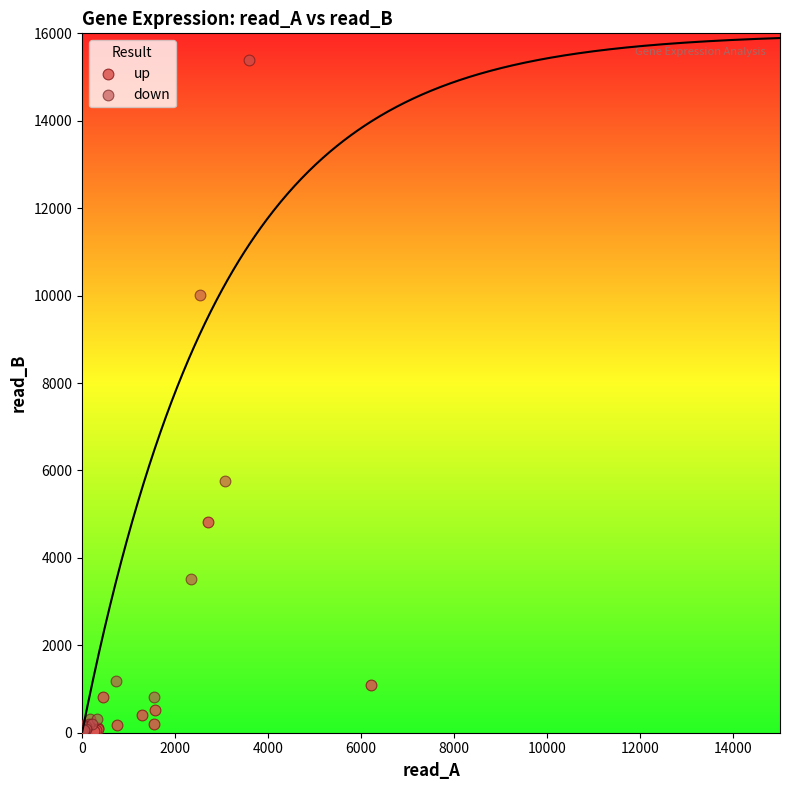

Which series contains the highest Y value?

down